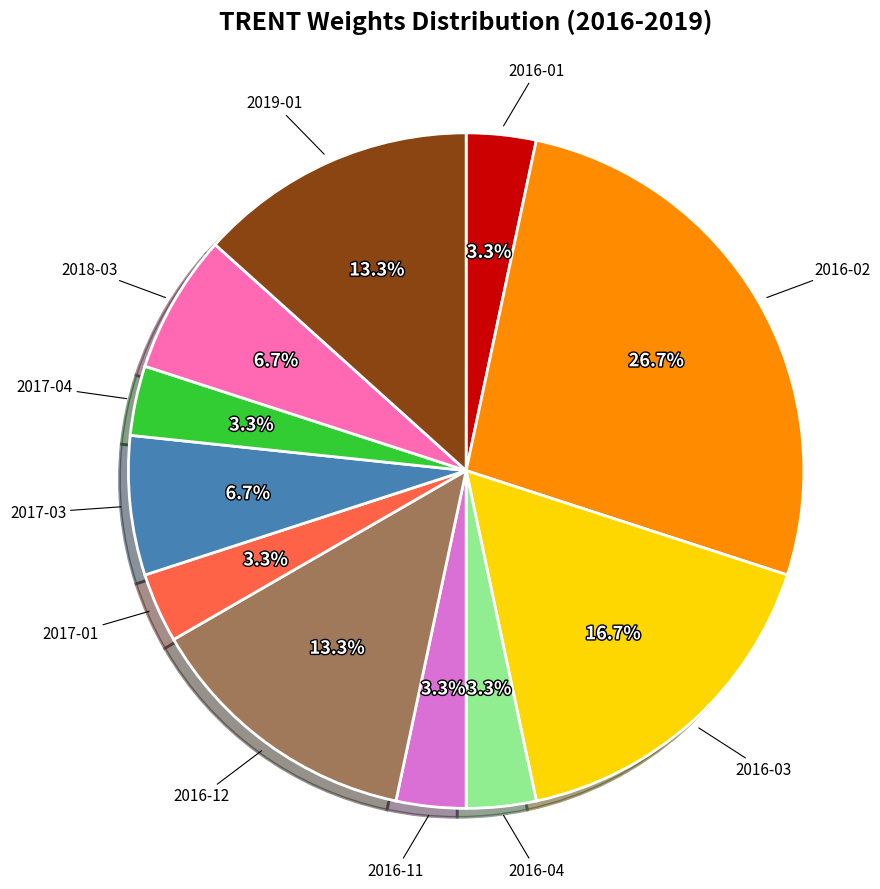

Is there any slice that represents more than half of the pie?

No